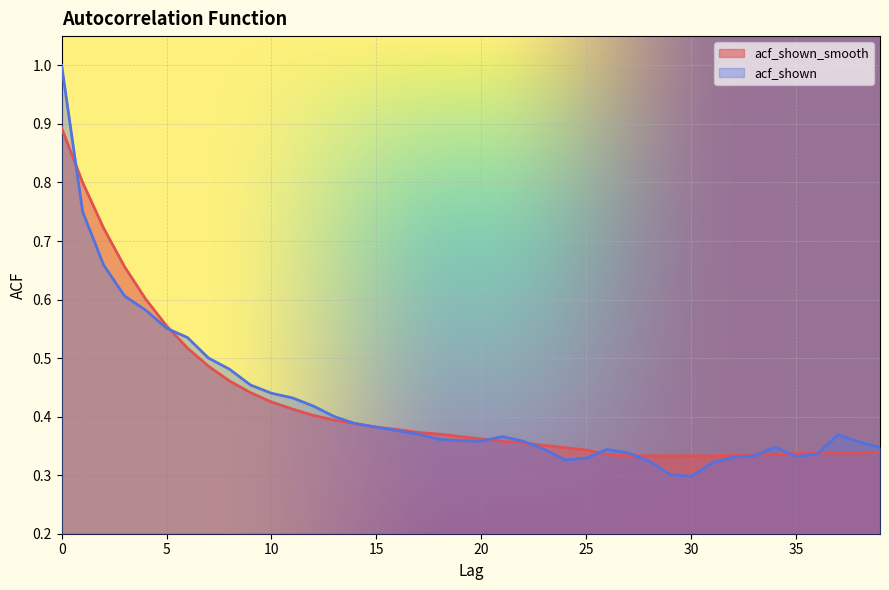

What is the sum of all acf_shown_smooth values?

16.8